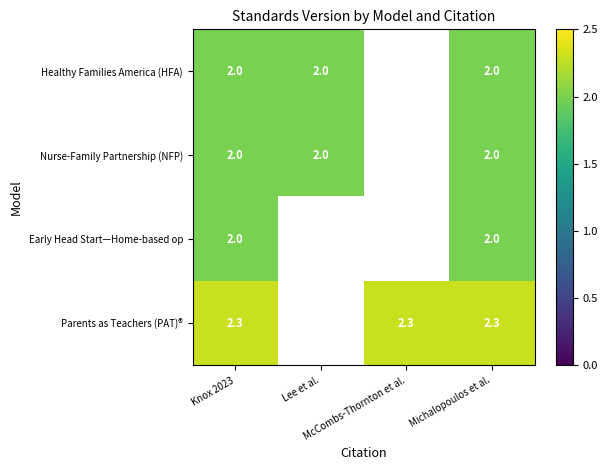

At which category is the sum across all series the highest?

Knox 2023